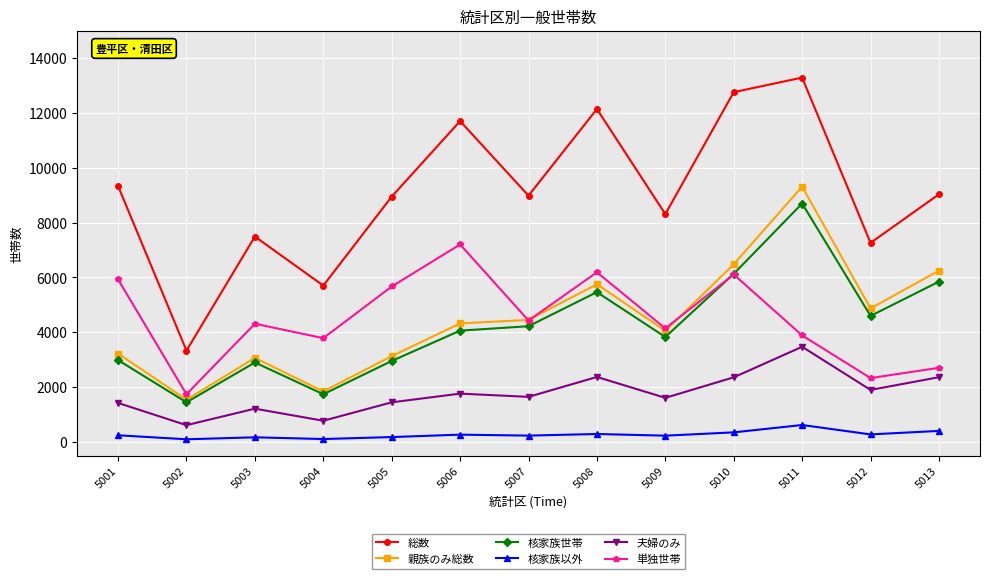

Rank the series by their maximum value, from highest to lowest.

総数, 親族のみ総数, 核家族世帯, 単独世帯, 夫婦のみ, 核家族以外